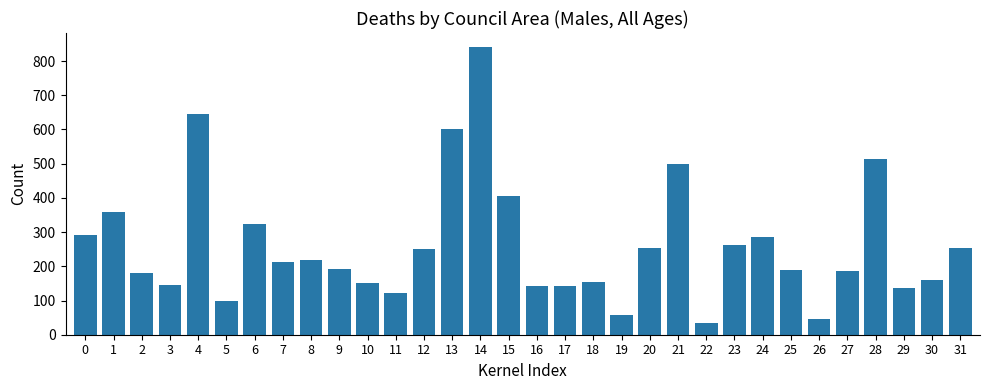

What is the difference between the maximum and minimum values?

806